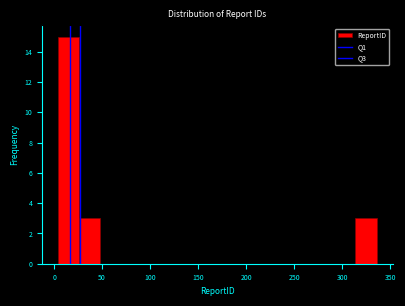

How tall is the bar that spans 5 to 25 on the x-axis? Neither the bar edges nor the heights are printed on the chart, so give them approximately, as read against the axes.

15